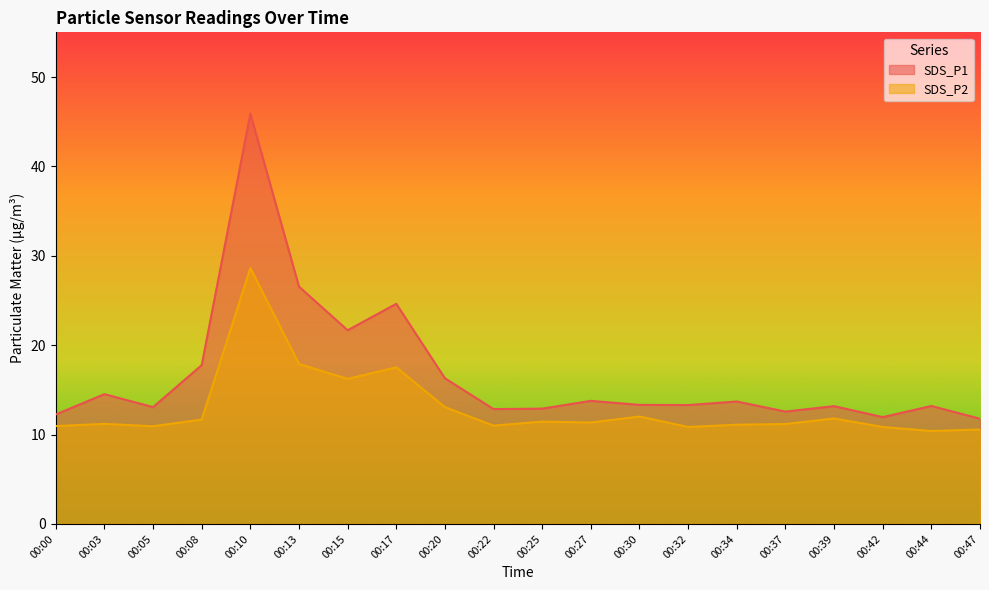

What is the maximum value shown in the chart?

45.9